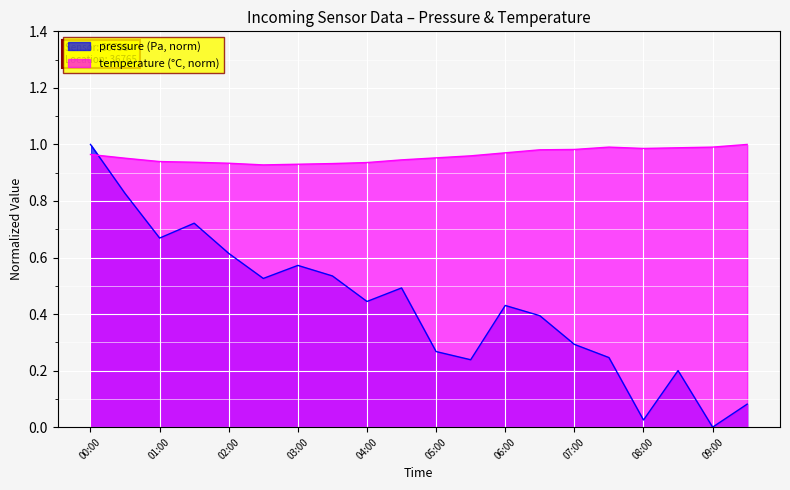

How many interior local peaks does the temperature series have?

1